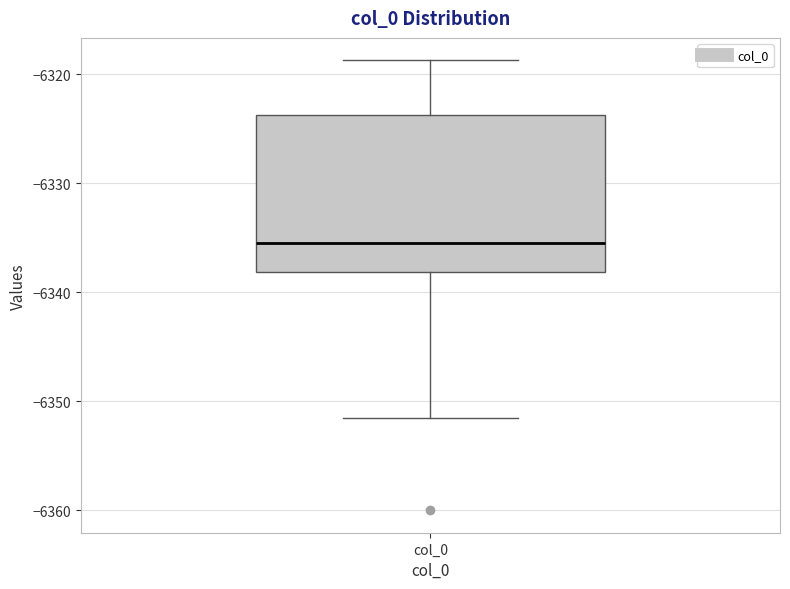

Transcribe this box plot: give where the median line is, the range the box spans, and where the two whiskers end, as read against the y-axis. The values are not printed on the chart, so give them approximately, as read against the axis.

median -6335, box -6338 to -6324, whiskers -6352 to -6319